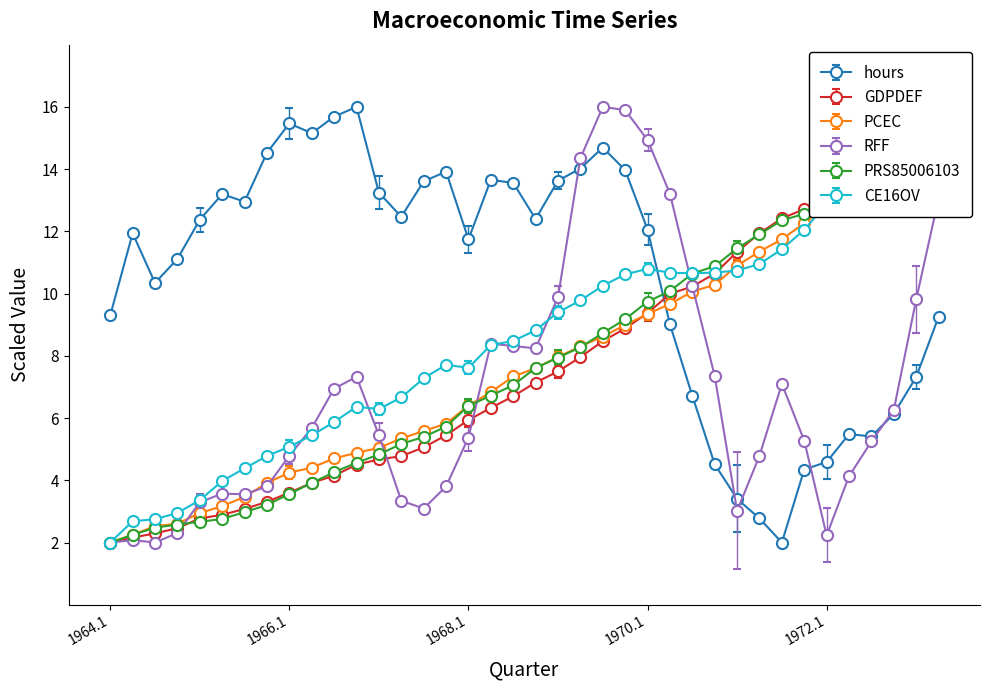

How many series are shown in this chart?

6